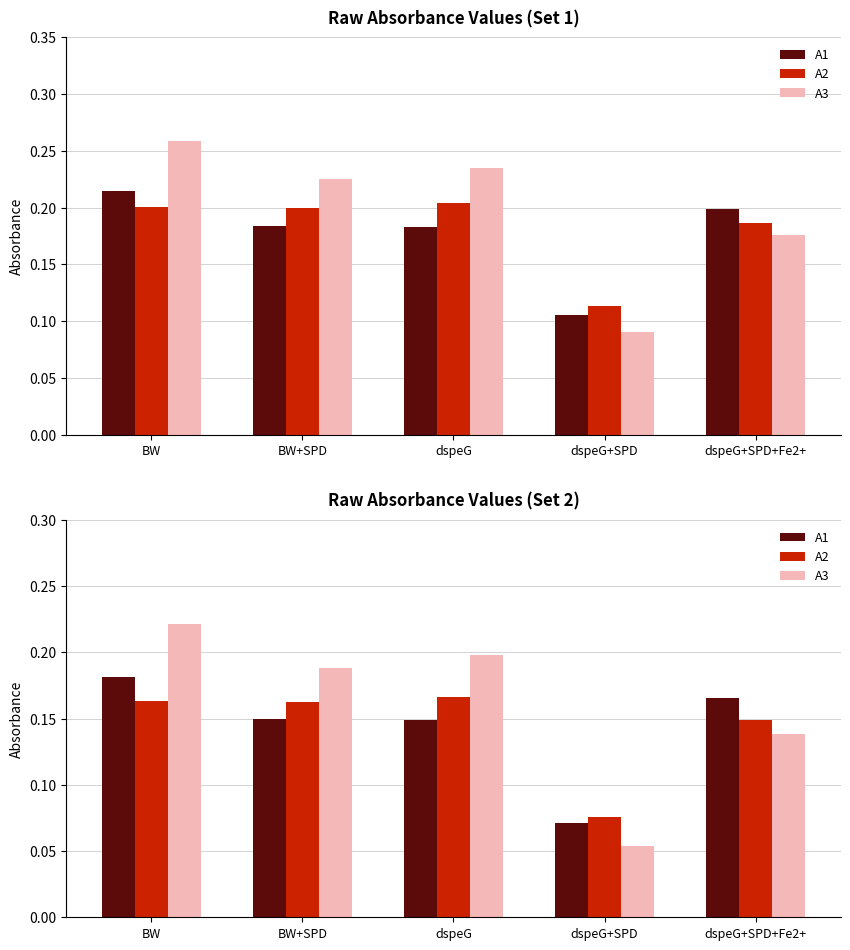

How many groups of bars are there?

5